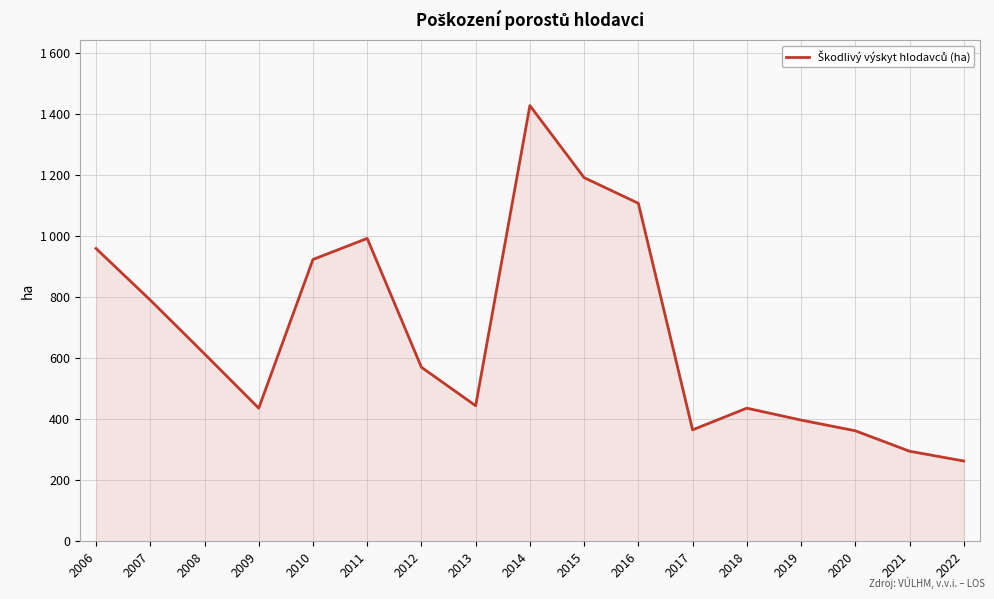

Where is the data nearest to the value 845?

2007